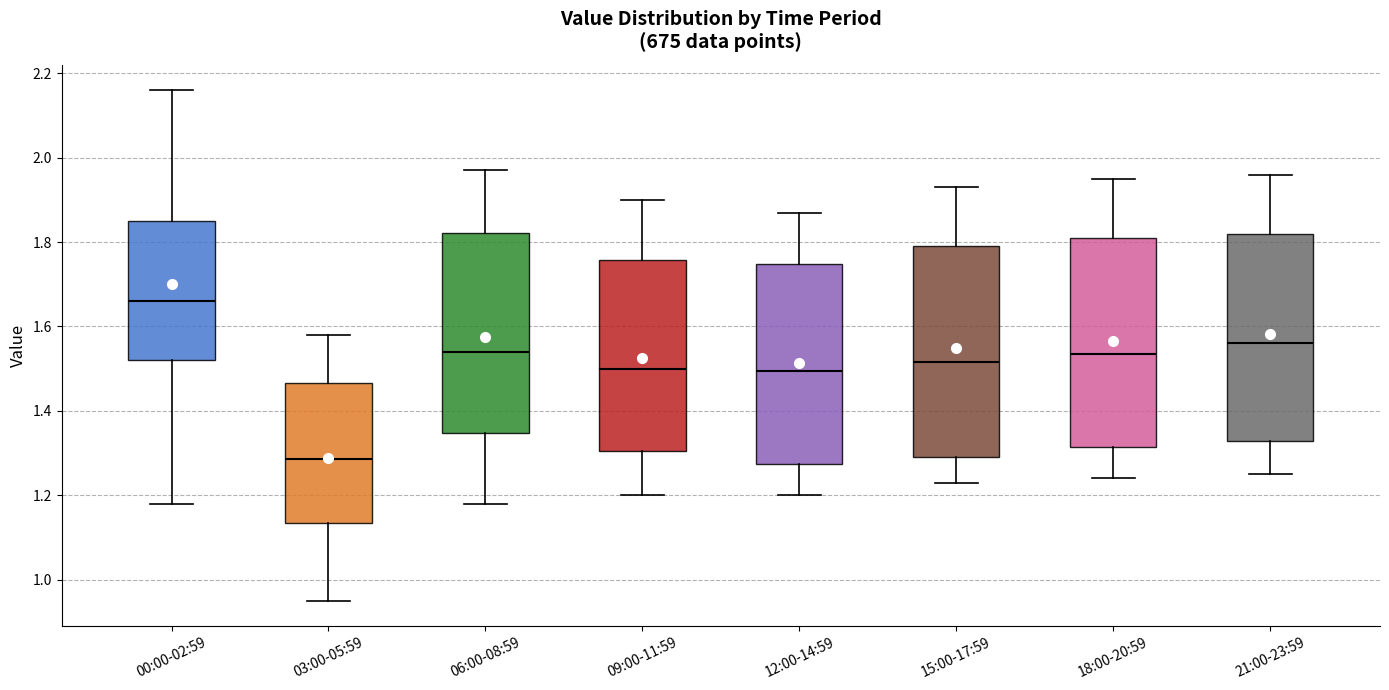

Where does the median line of the box for 03:00-05:59 sit on the y-axis? The values are not printed on the chart, so give them approximately, as read against the axis.

1.28